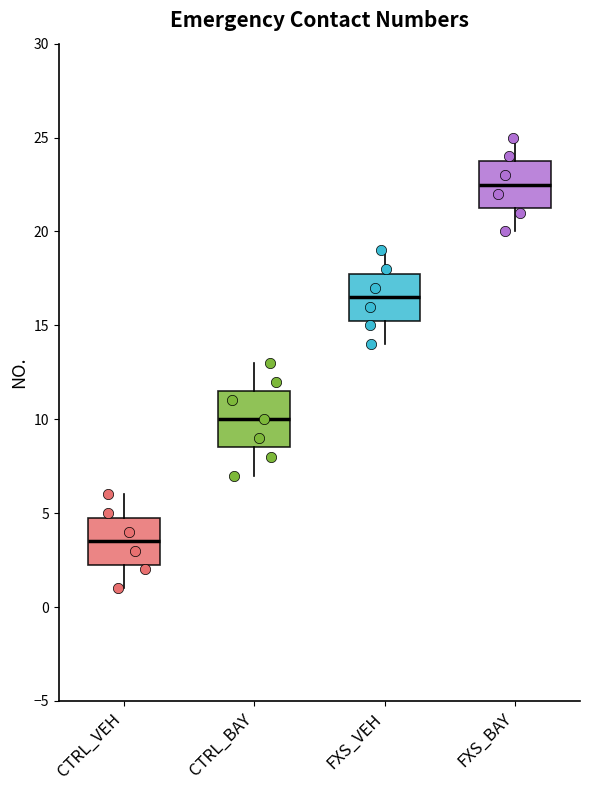

Where does the lower whisker of the box for FXS_BAY end on the y-axis? The values are not printed on the chart, so give them approximately, as read against the axis.

20.0